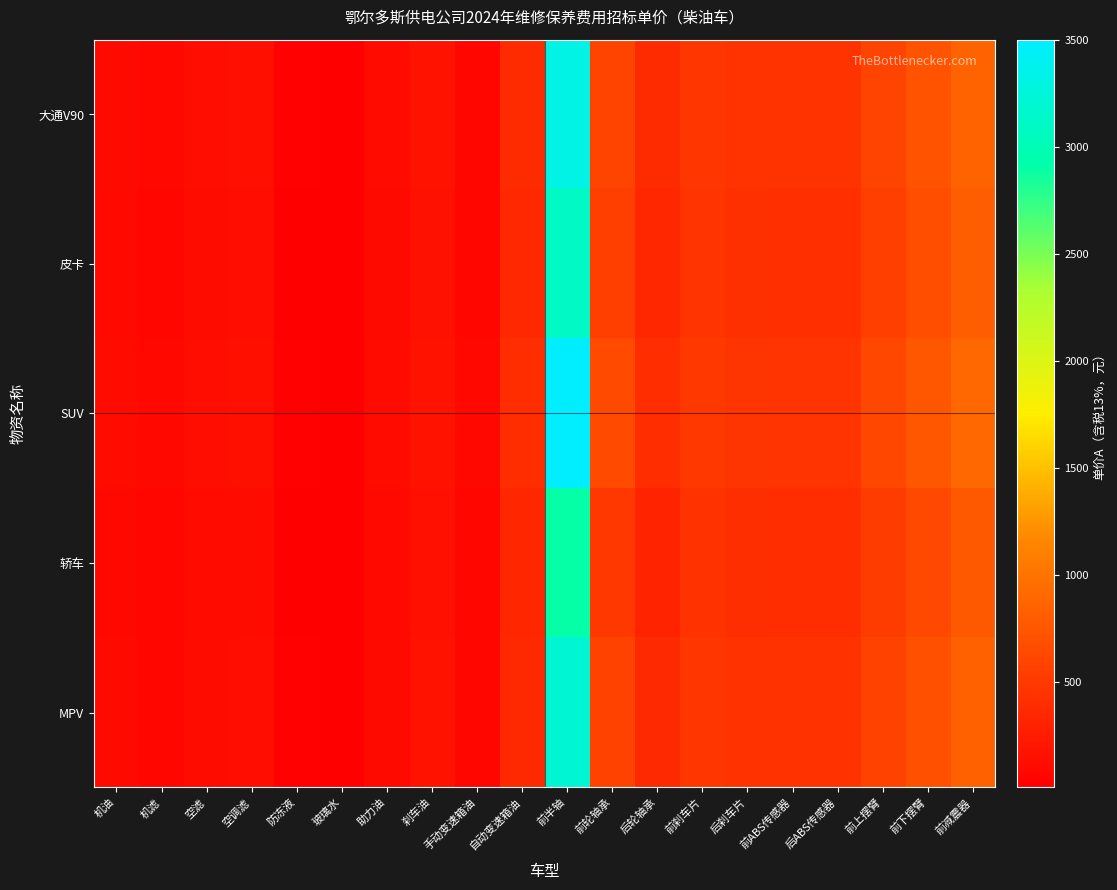

Between 空滤 and 前下摆臂, which series saw the biggest shift?

SUV